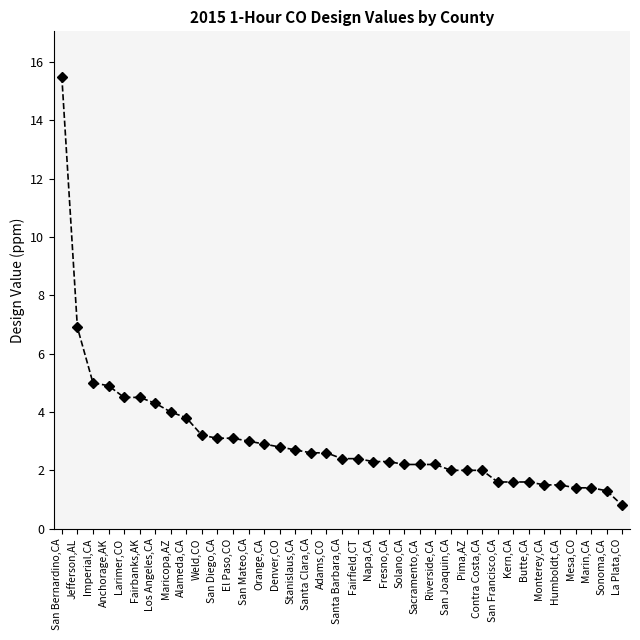

What is the greatest value displayed?

15.5